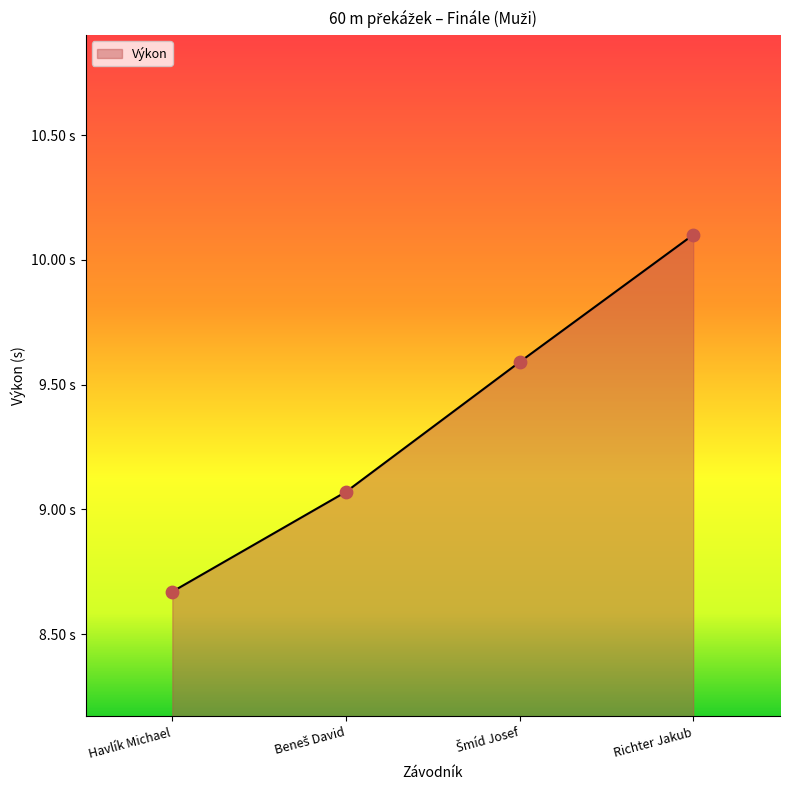

What is the ratio of the value at Šmíd Josef to the value at Havlík Michael?

1.1